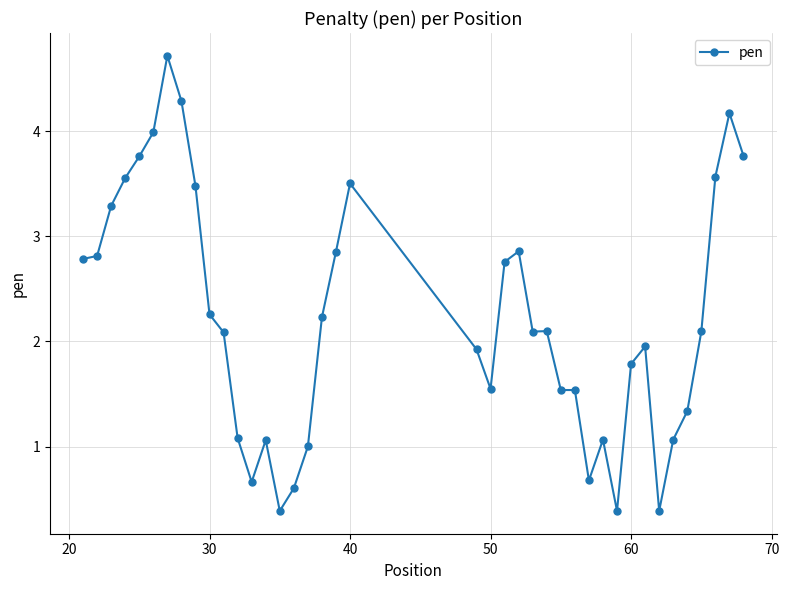

What is the greatest value displayed?

4.7